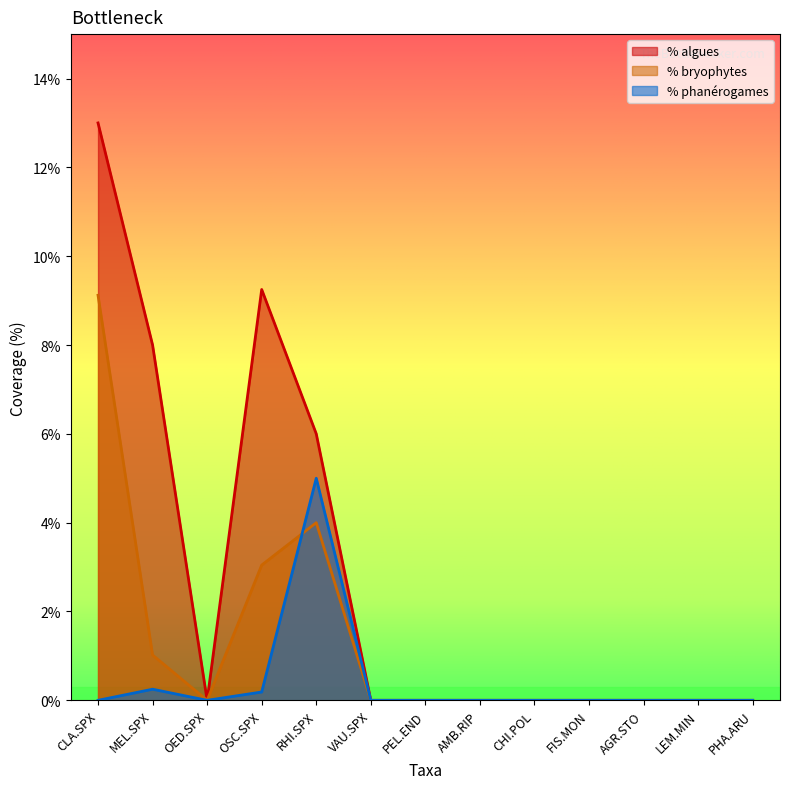

Which series has the largest total across all categories?

% algues